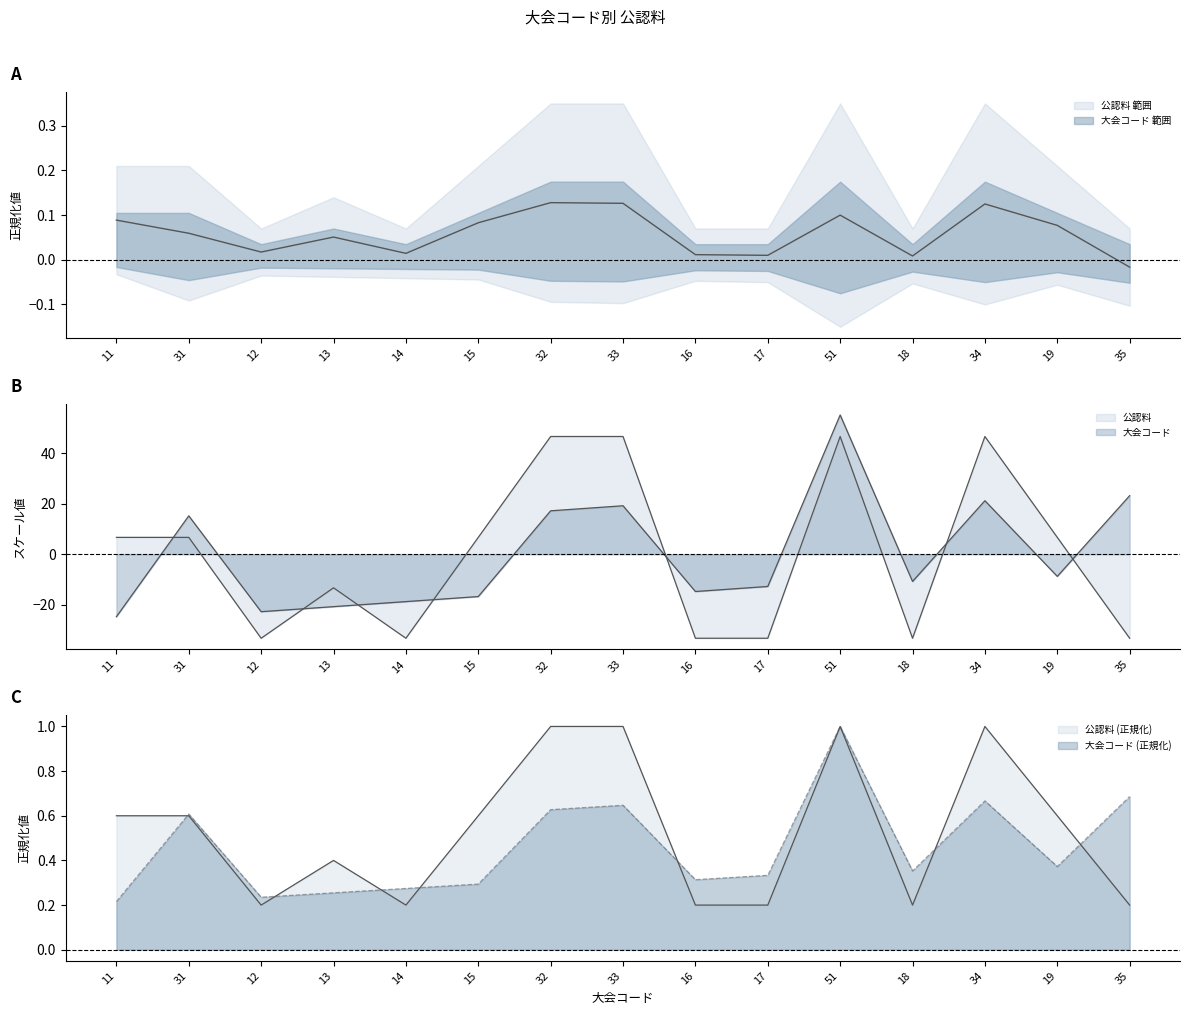

In 公認料, how many points are higher than both neighbors (excluding endpoints)?

3